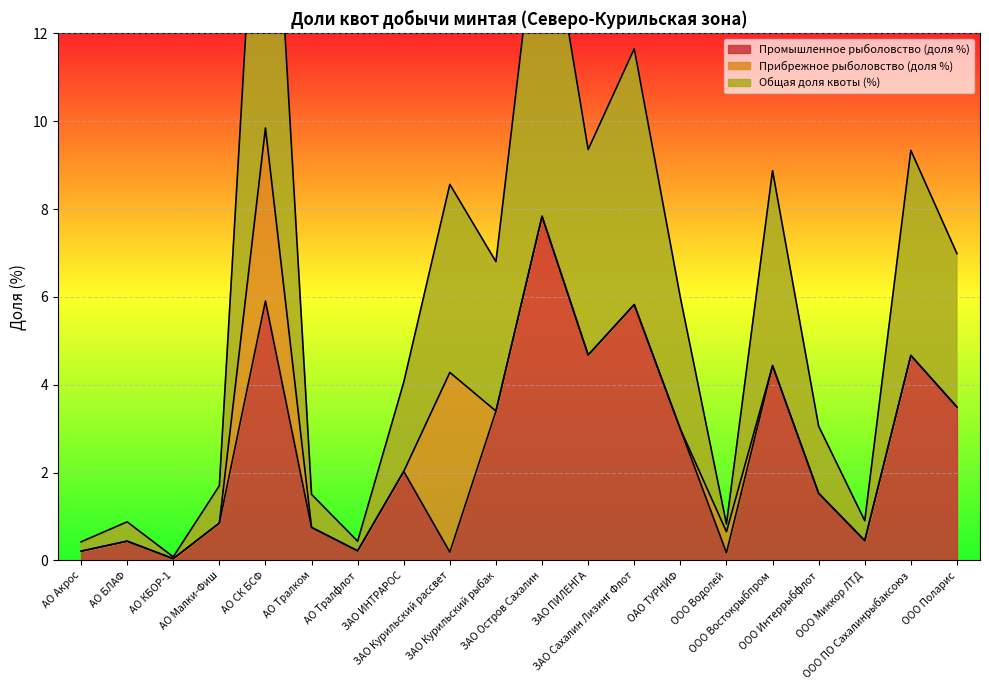

What is the highest value of the Промышленное рыболовство (доля %) series?

7.8